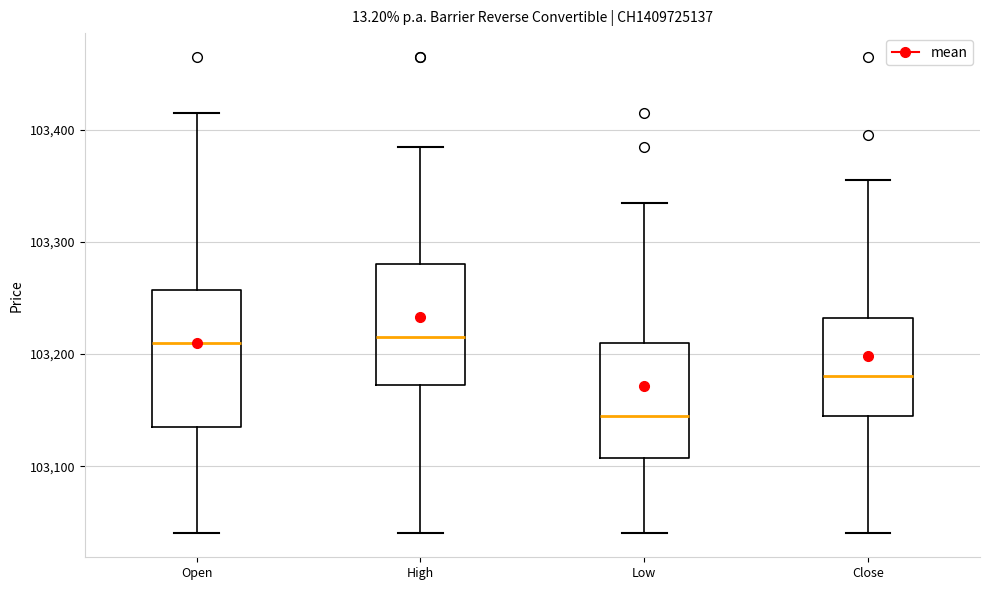

Reading left to right, read every box against the y-axis: the position of its median line, the range the box covers, and the ends of its whiskers. The values are not printed on the chart, so give them approximately, as read against the axis.

Open: median 103210, box 103140 to 103260, whiskers 103040 to 103420
High: median 103220, box 103170 to 103280, whiskers 103040 to 103390
Low: median 103150, box 103110 to 103210, whiskers 103040 to 103340
Close: median 103180, box 103150 to 103230, whiskers 103040 to 103360